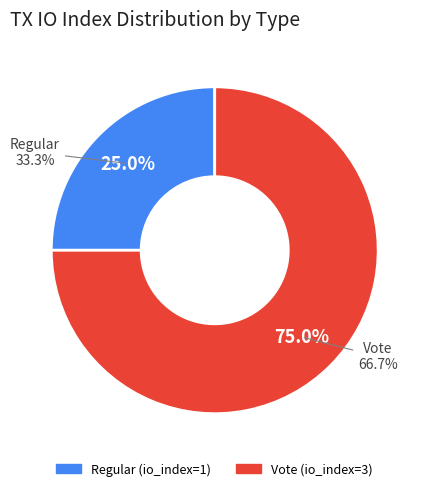

Do Regular (io_index=1) and Vote (io_index=3) together represent more than half of the pie?

Yes